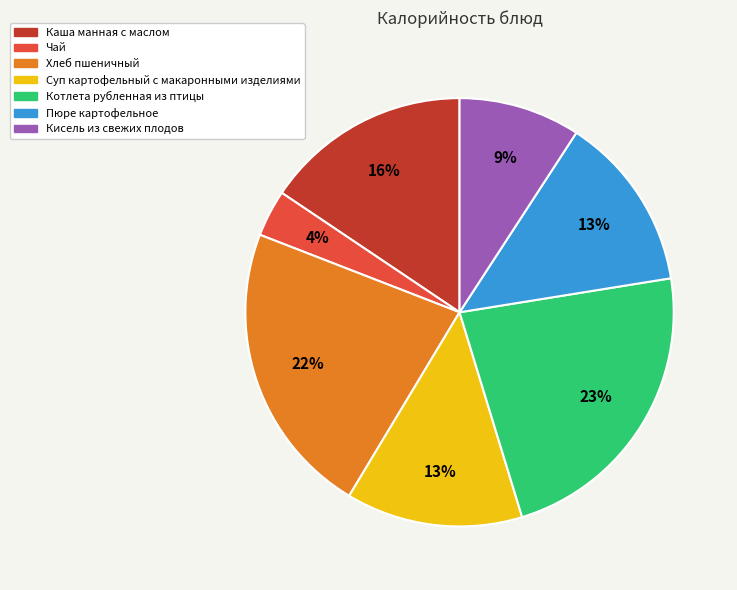

Between Каша манная с маслом and Пюре картофельное, which is larger?

Каша манная с маслом